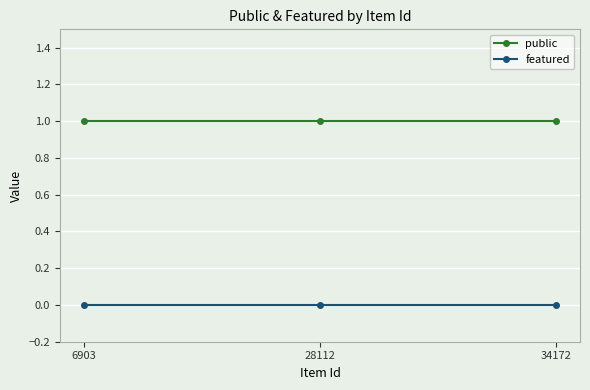

The featured series shows 0 at 28112. True or false?

True